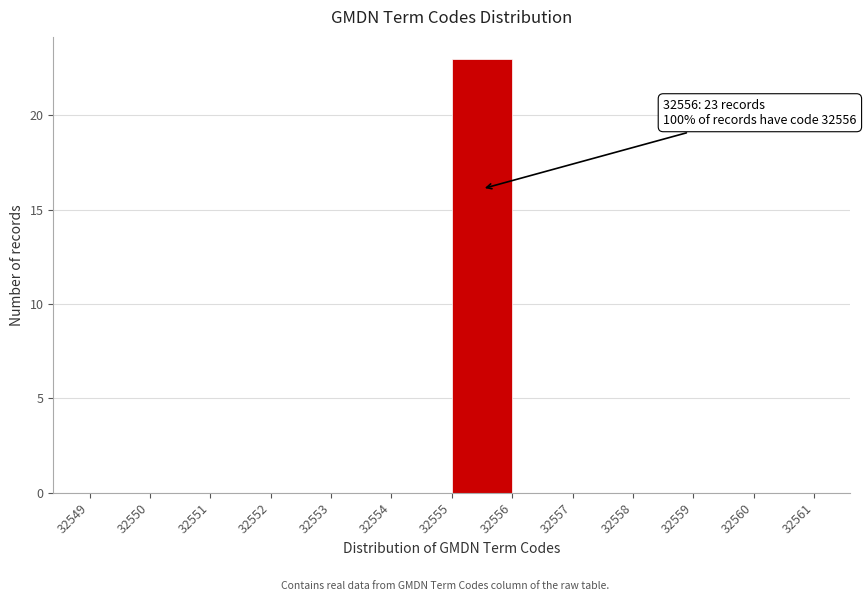

Reading right to left, transcribe all the data shown in this chart.

32560=0	32559=0	32558=0	32557=0	32556=0	32555=23	32554=0	32553=0	32552=0	32551=0	32550=0	32549=0